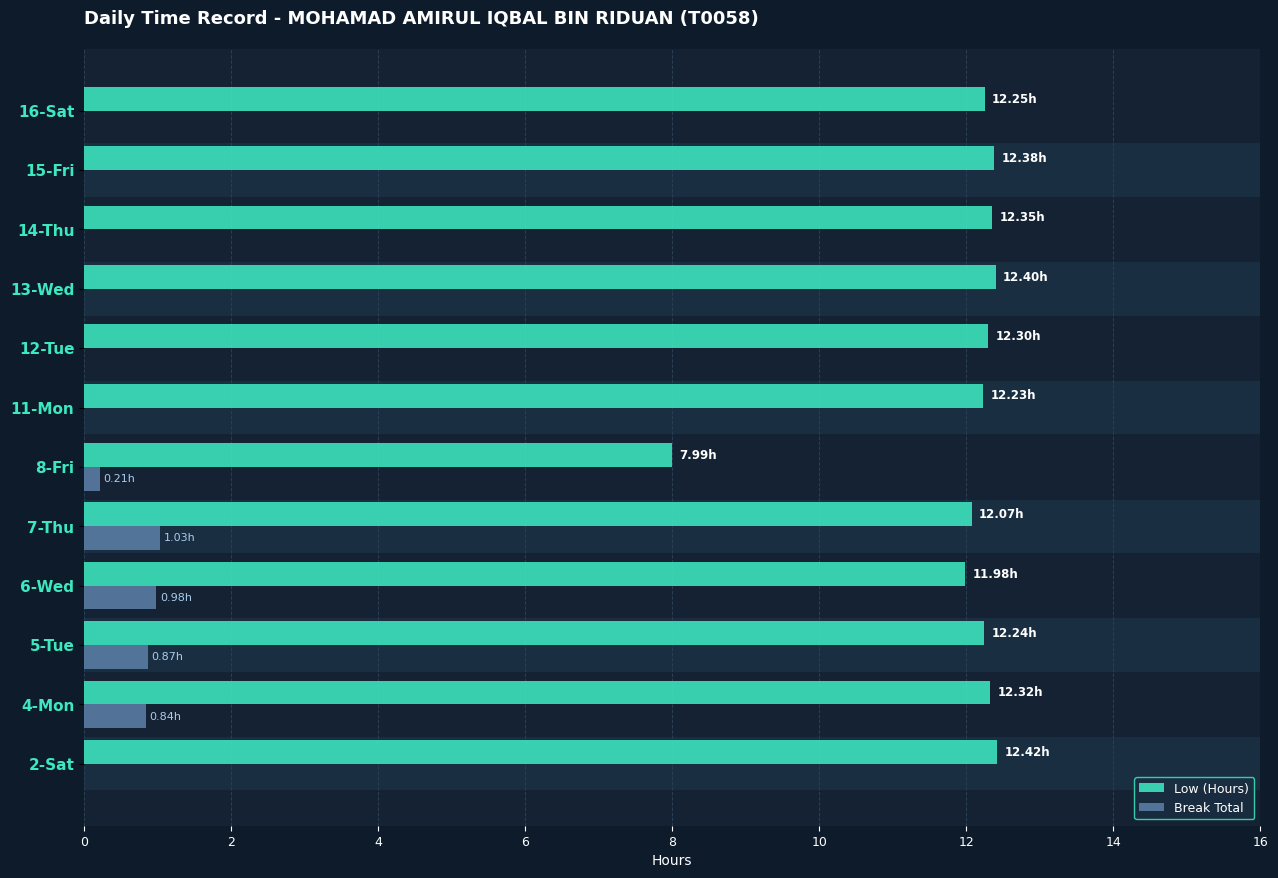

What are all the series names shown in the legend?

Low (Hours), Break Total